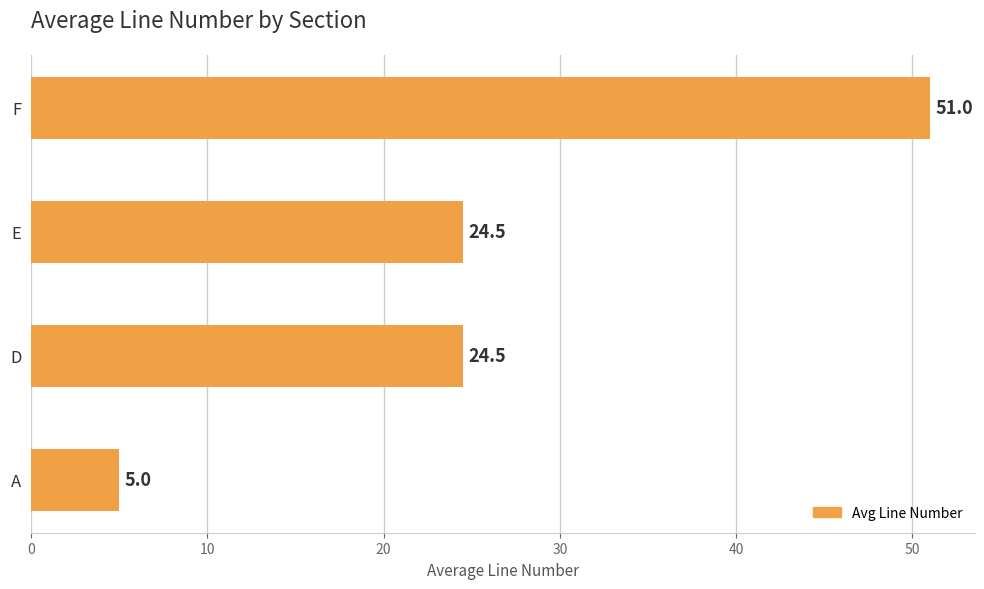

What is the smallest value displayed?

5.0